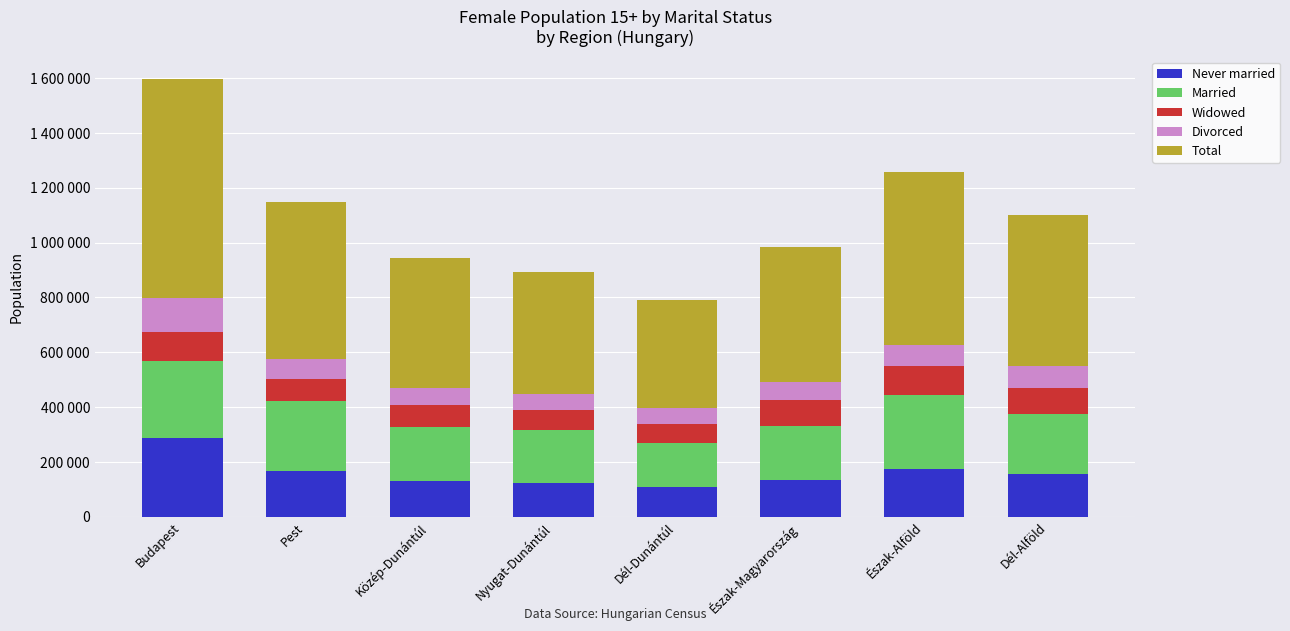

What value does the Never married series have at Dél-Alföld, to the nearest 100?

156000